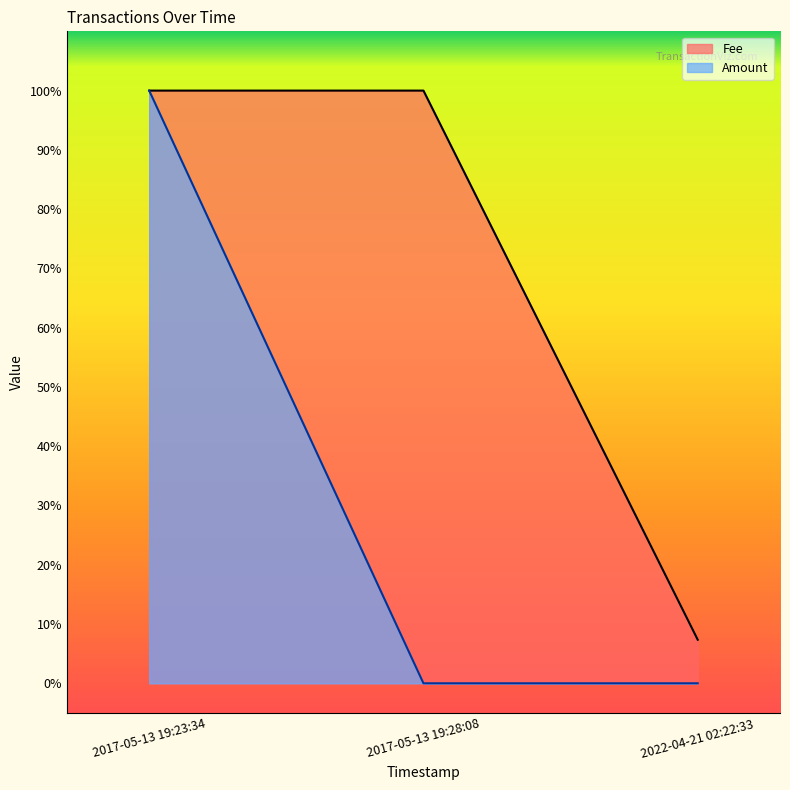

Which has a higher value, 2017-05-13 19:28:08 or 2022-04-21 02:22:33?

2017-05-13 19:28:08